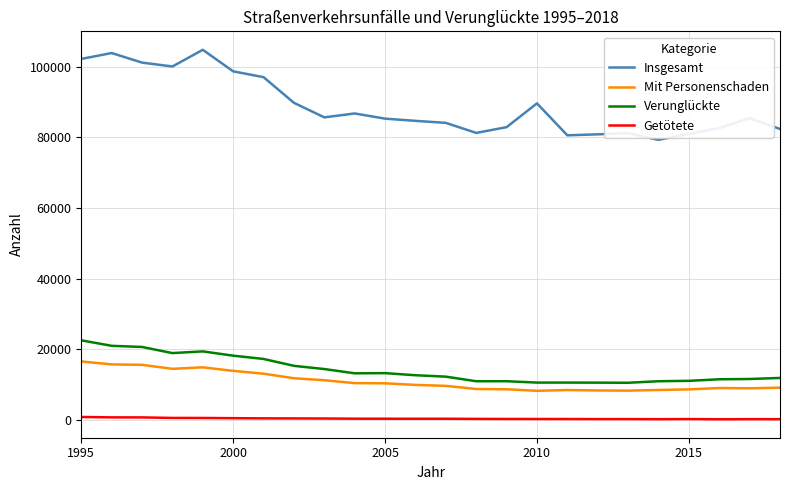

Which series has the largest total across all categories?

Insgesamt